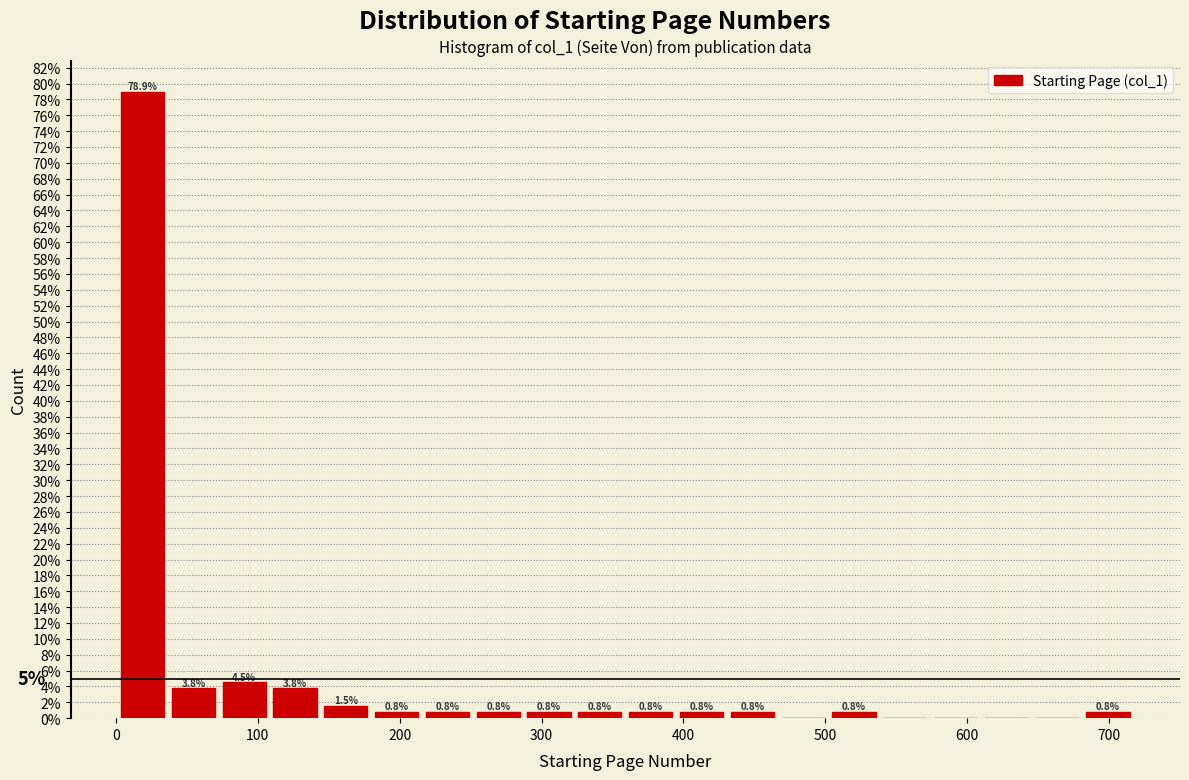

Read against the x-axis, roughly where is the centre of the tallest bar?

20